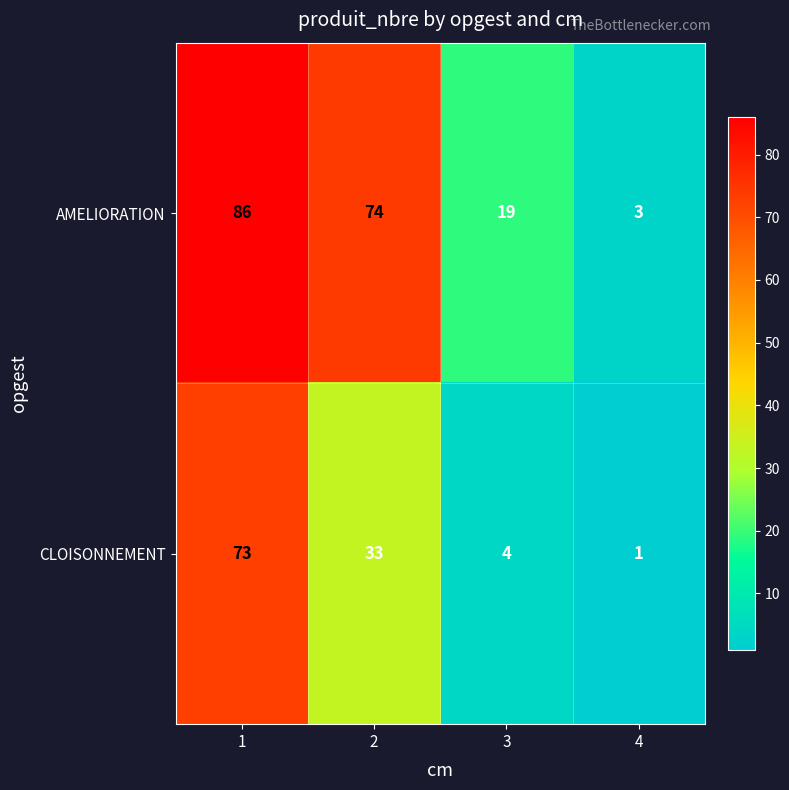

Which series has the largest total across all categories?

AMELIORATION